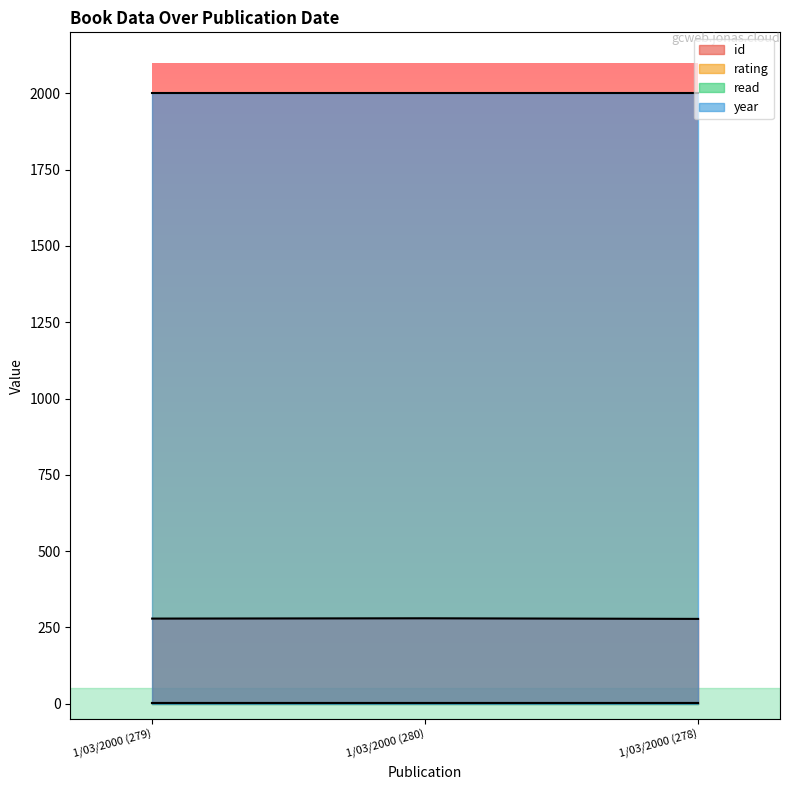

Read the read value at 1/03/2000 (279).

1